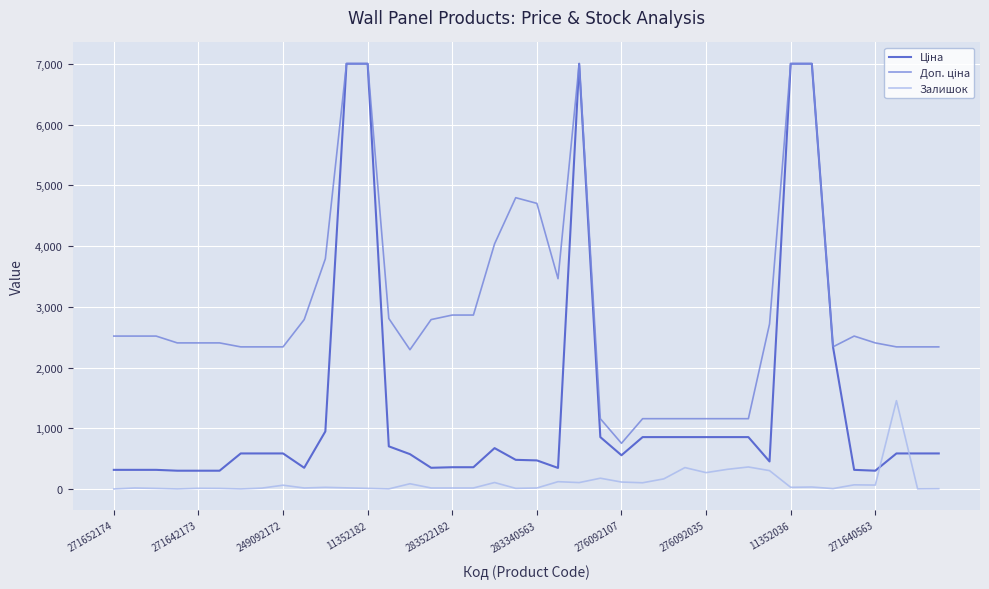

What is the greatest value displayed?

7002.7